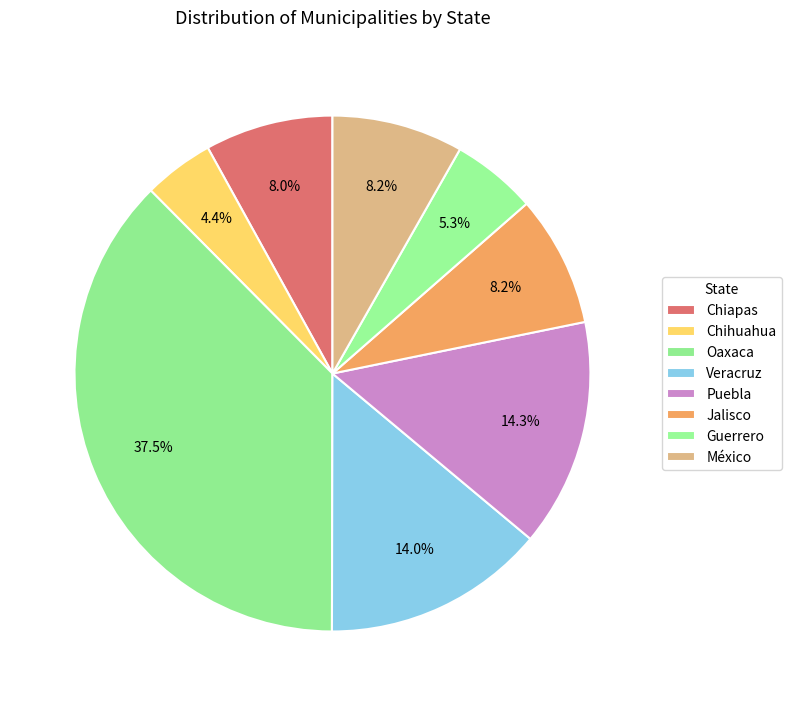

Count the number of slices in the pie.

8